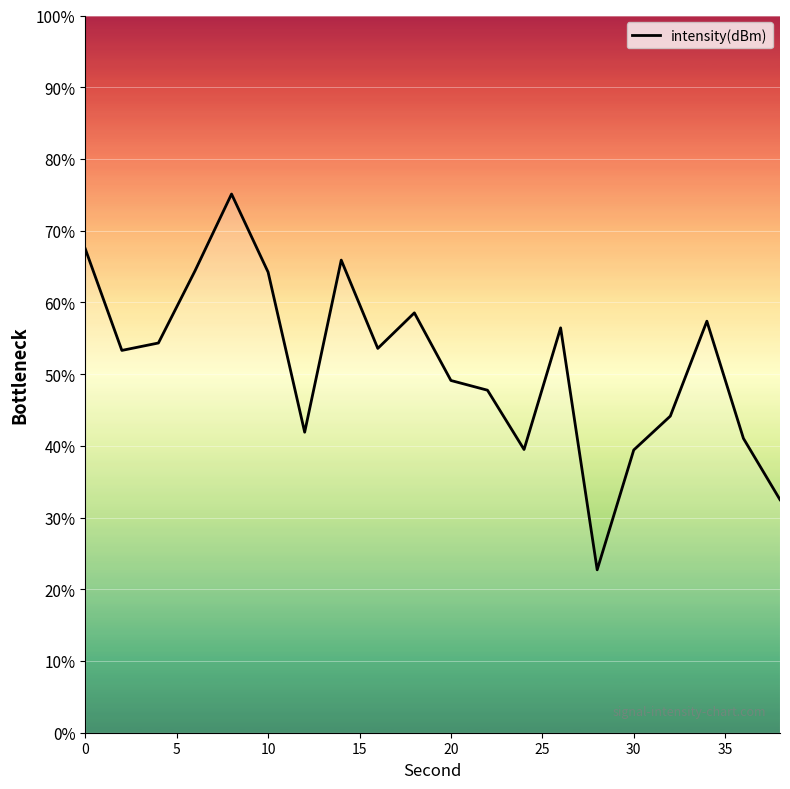

What is the minimum value shown in the chart?

22.7